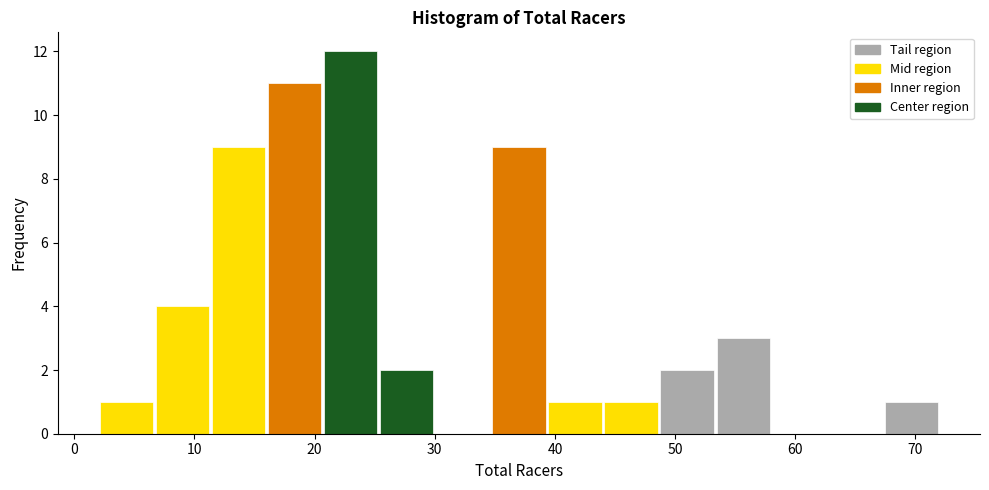

How tall is the bar that spans 35 to 39 on the x-axis? Neither the bar edges nor the heights are printed on the chart, so give them approximately, as read against the axes.

9